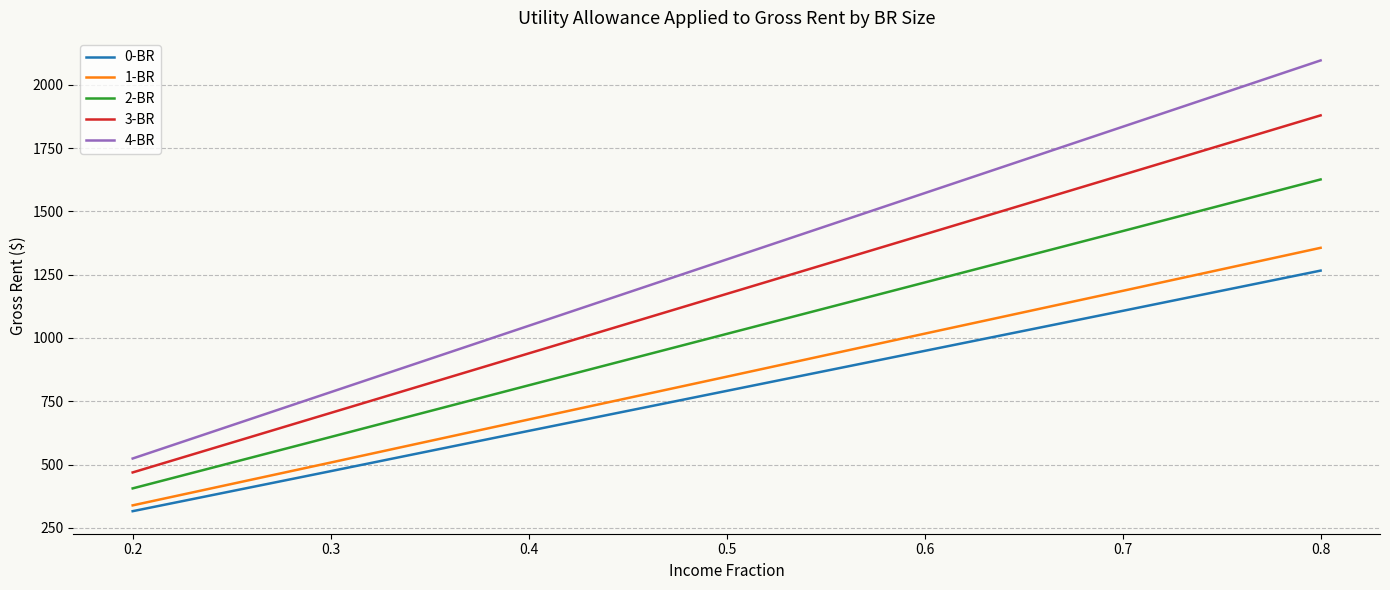

Reading left to right, transcribe all the data shown in this chart.

0-BR: 316	474	633	791	949	1107	1266
1-BR: 339	508	678	847	1017	1186	1356
2-BR: 406	609	813	1016	1219	1422	1626
3-BR: 469	704	939	1174	1409	1644	1879
4-BR: 524	786	1048	1310	1572	1834	2096